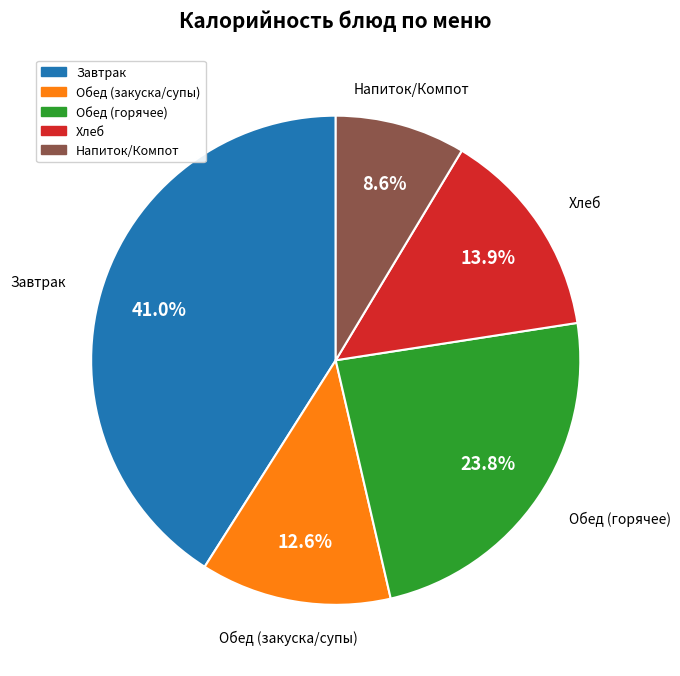

To the nearest percent, what is the difference between the largest and smallest slice percentages?

32%